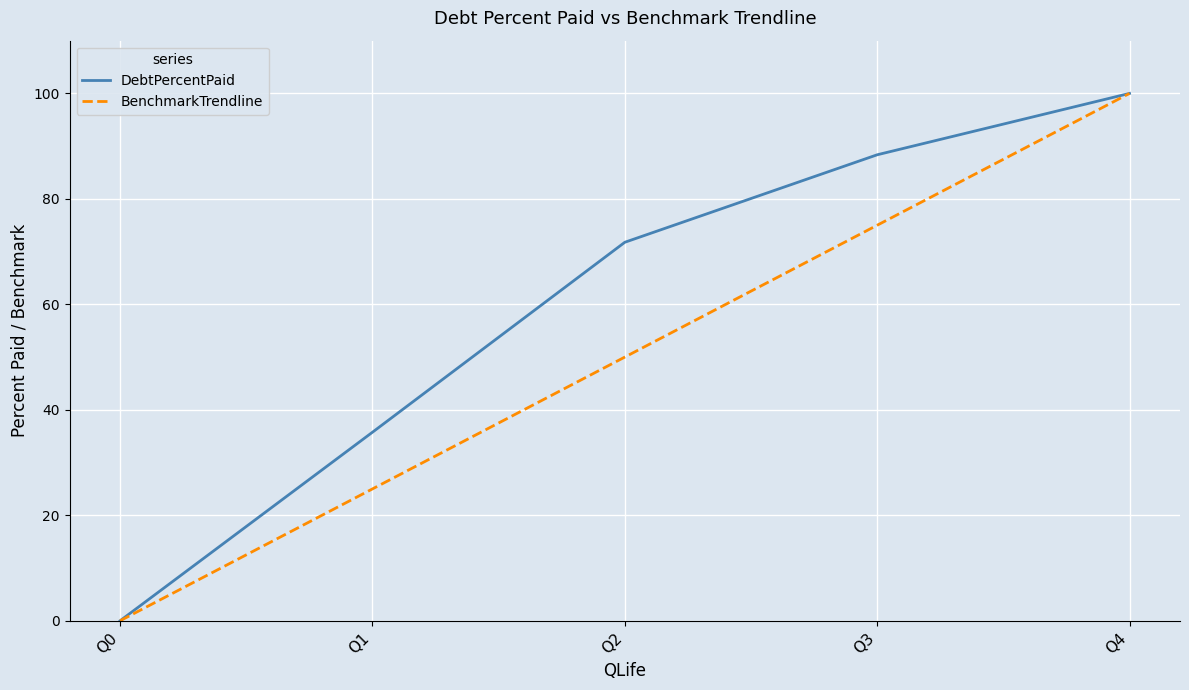

Is this an area chart (filled region under the line)?

No